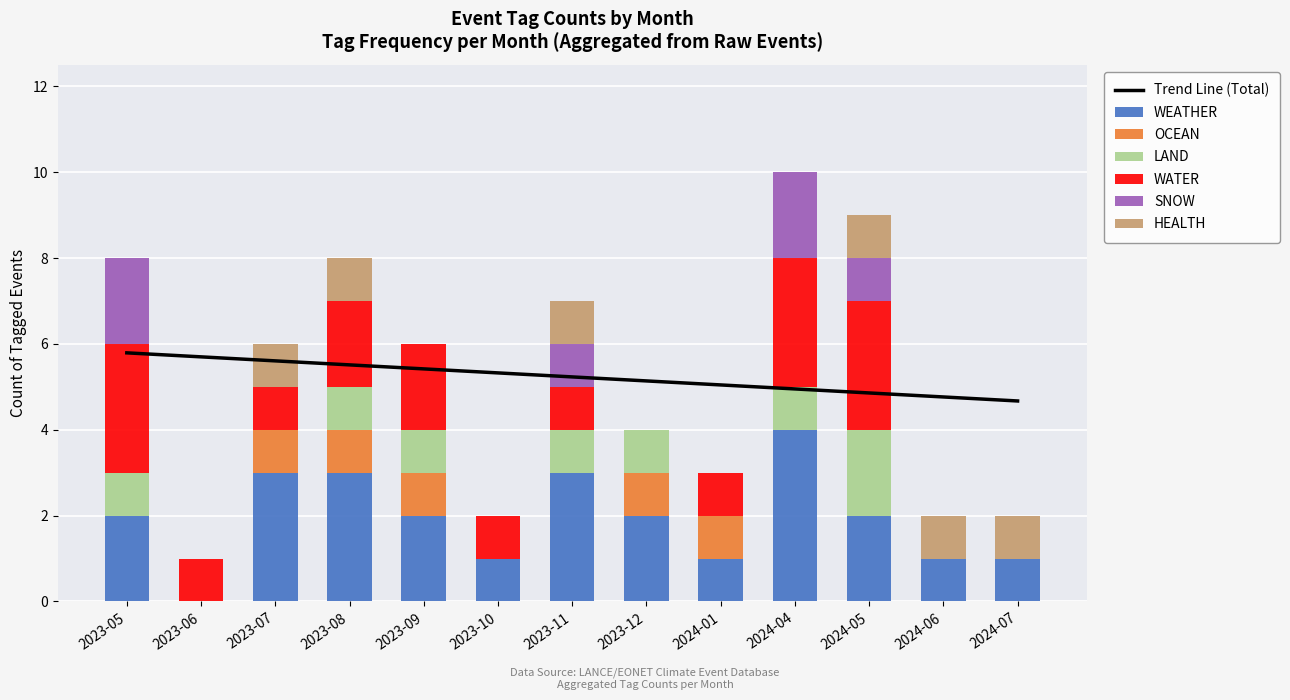

What is the difference between the maximum and second lowest values in the LAND series?

2